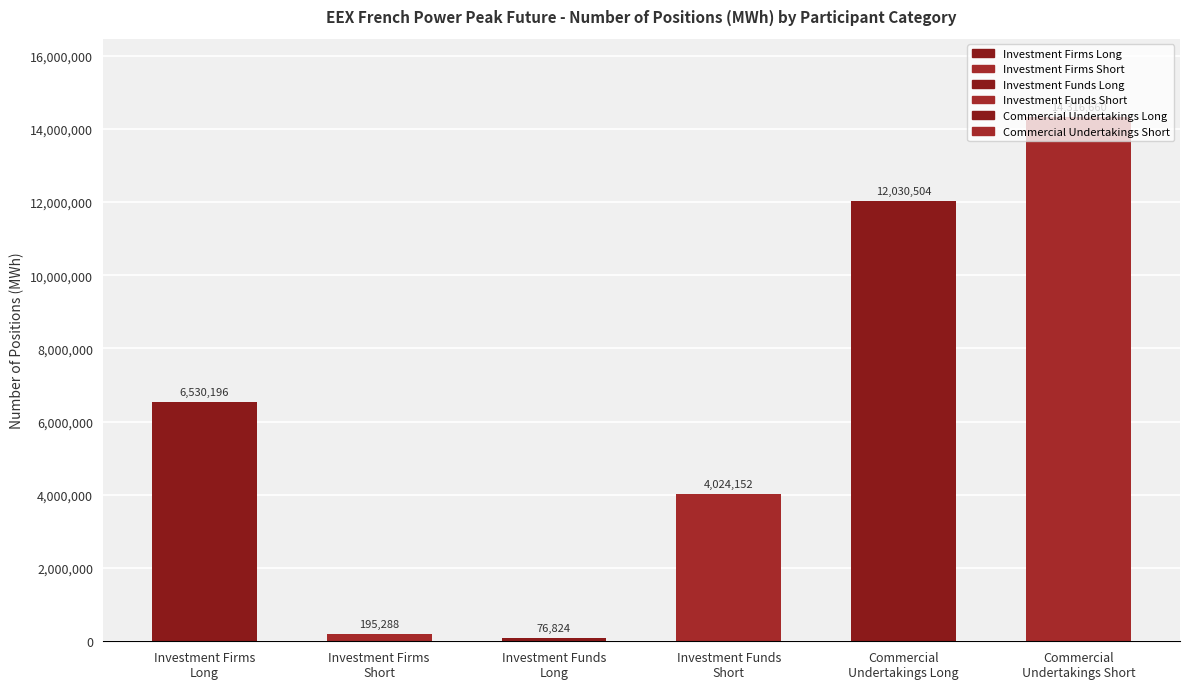

What is the difference between the values at Investment Funds
Long and Commercial
Undertakings Long?

11953680